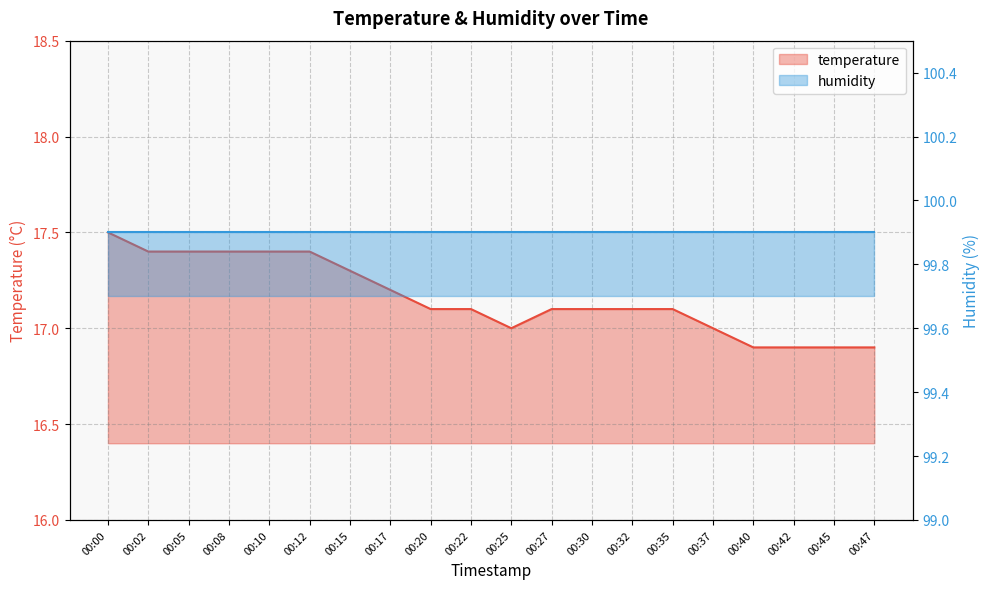

The chart shows a value of 17.1 at 00:27. True or false?

True